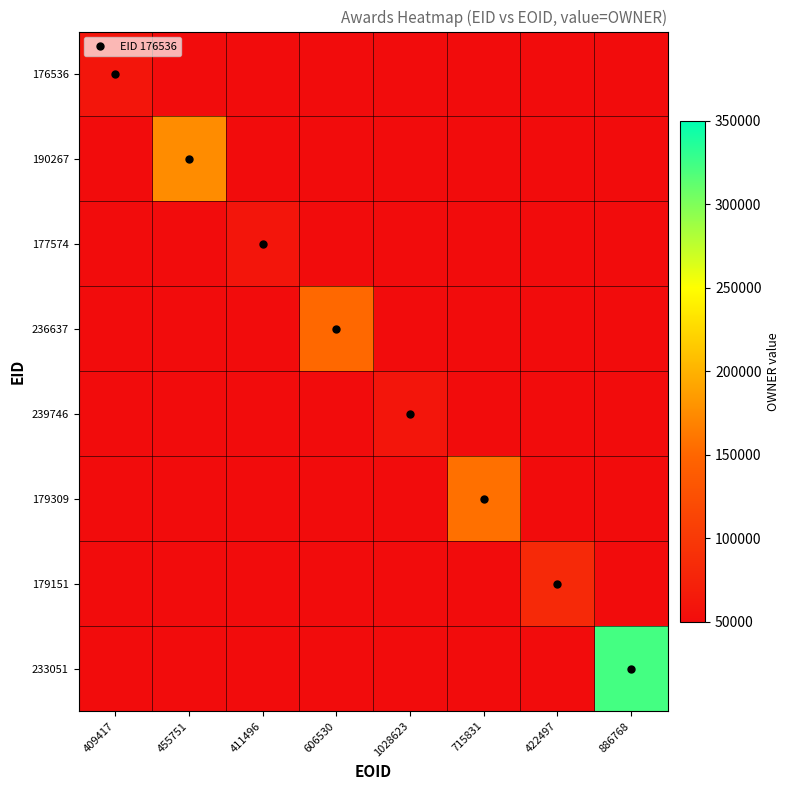

The 177574 series shows -27302 at 422497. True or false?

False